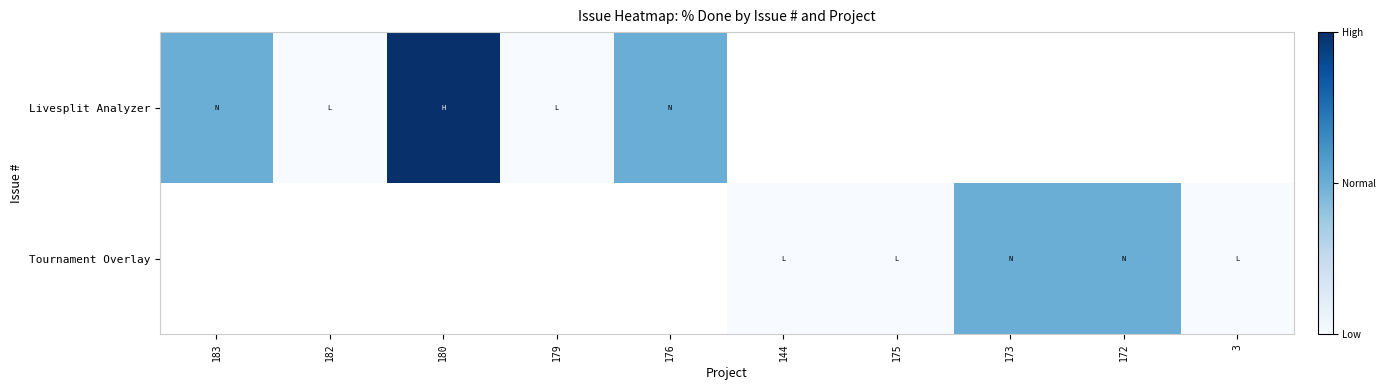

At which label does Livesplit Analyzer reach its peak?

180